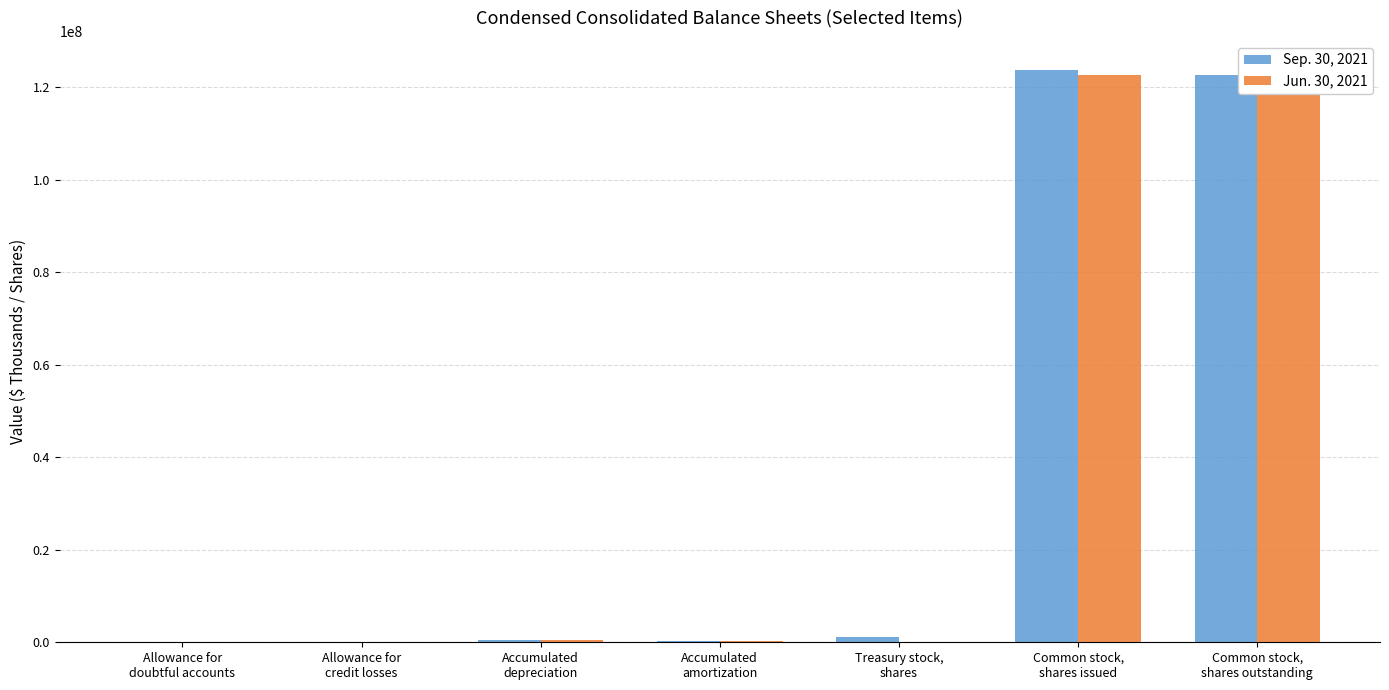

Where does the Jun. 30, 2021 series first go above 289912?

Accumulated
depreciation